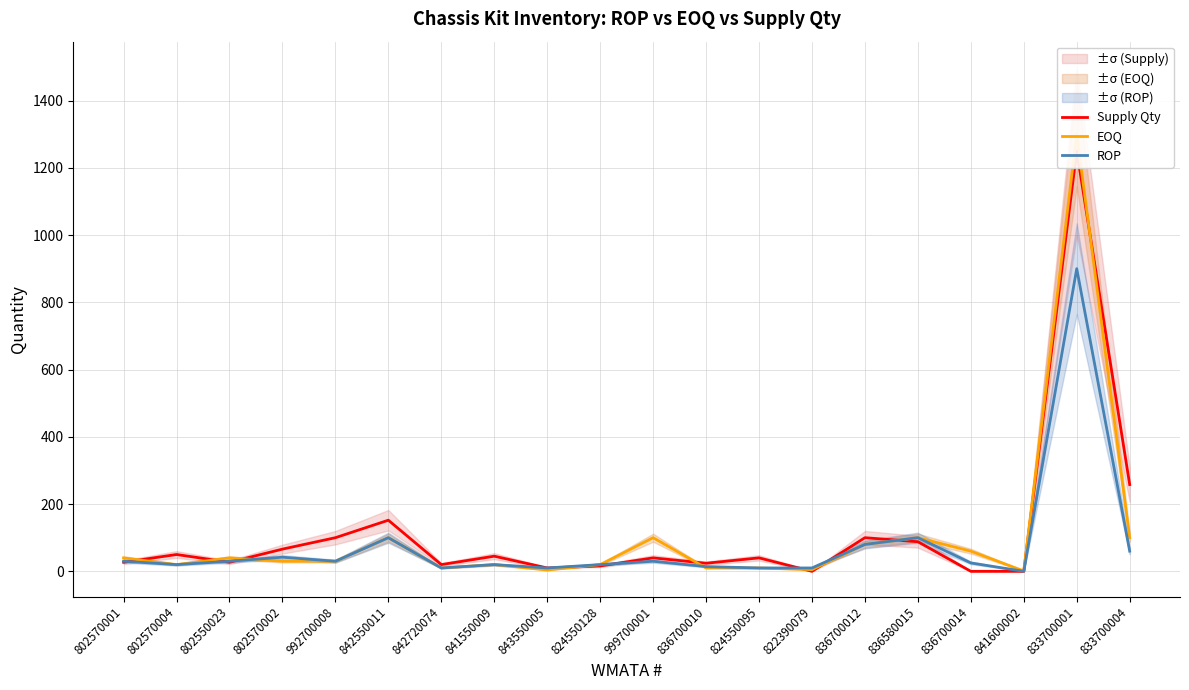

Which label corresponds to the largest value in the chart?

833700001